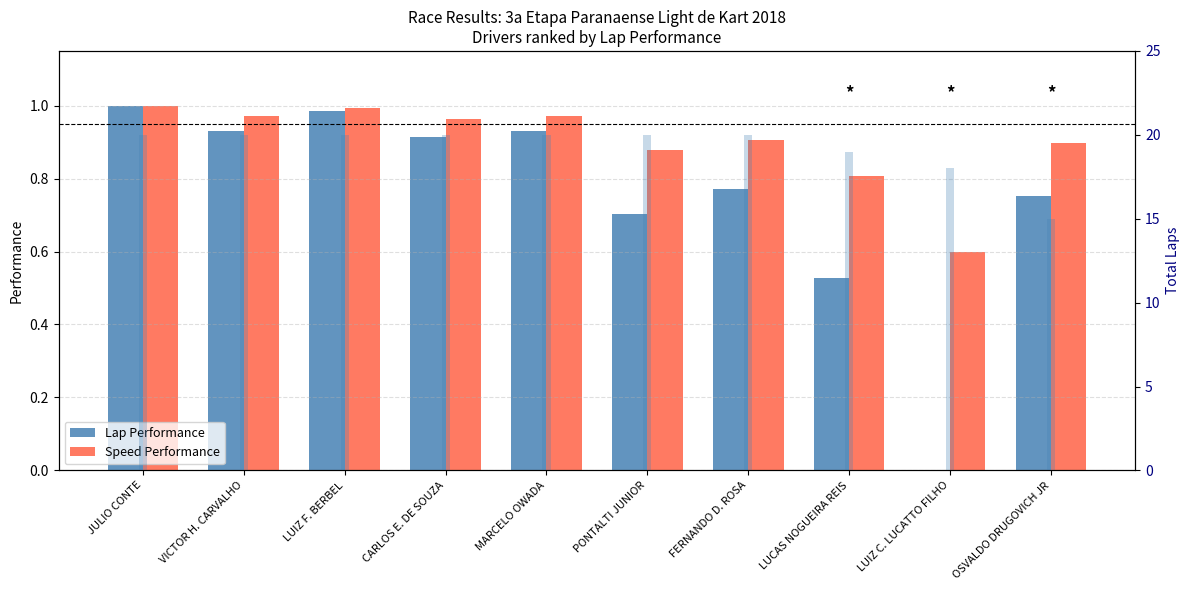

What is the difference between the second highest and minimum values in the Lap Performance series?

1.0